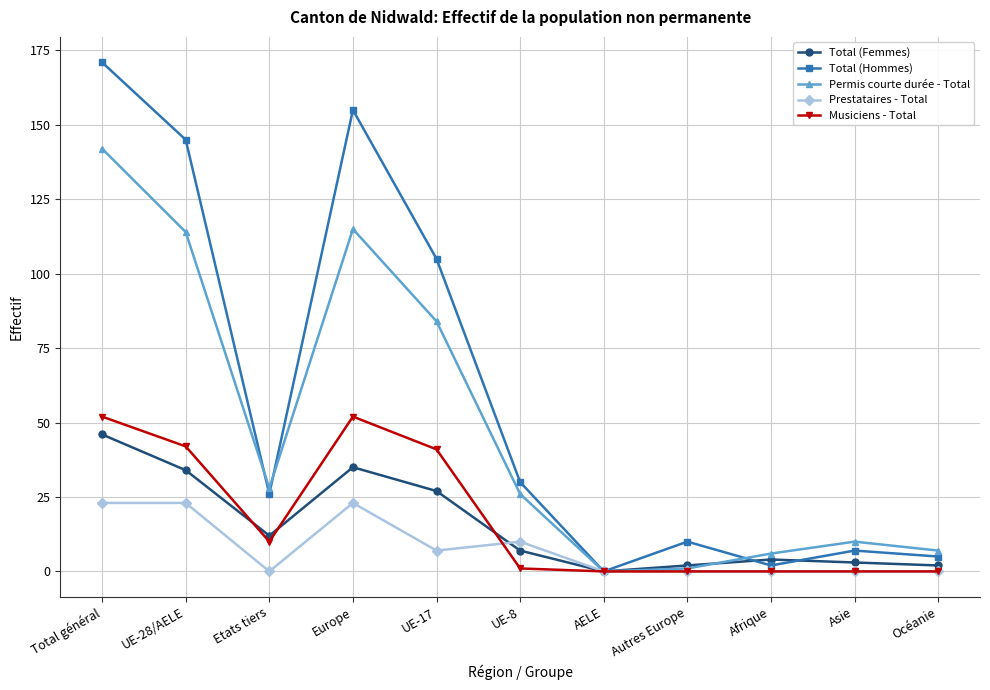

List the series in order of their peak value, highest first.

Total (Hommes), Permis courte durée - Total, Musiciens - Total, Total (Femmes), Prestataires - Total